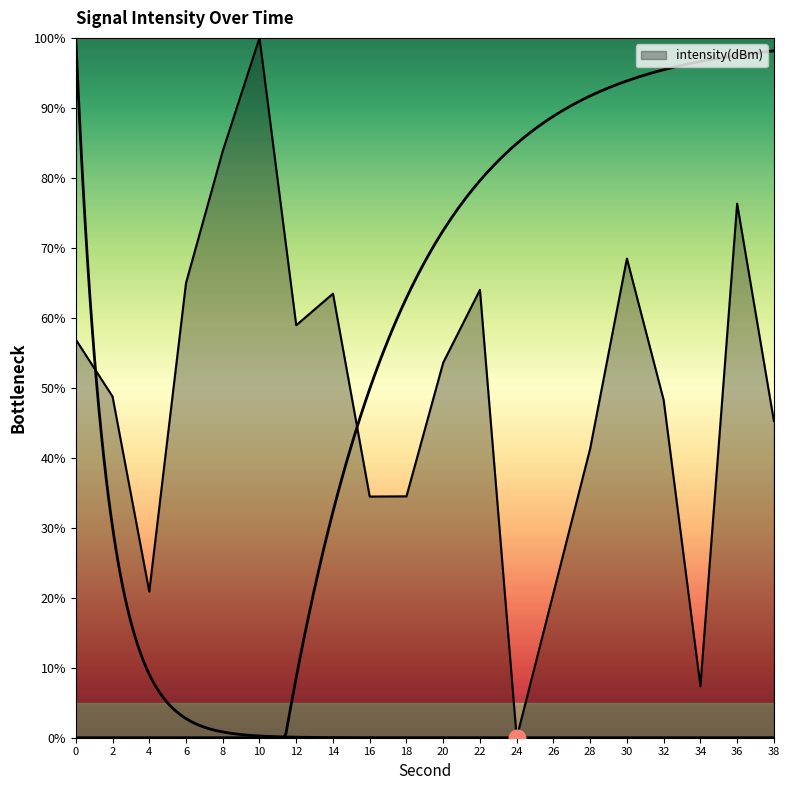

List the labels in order of value, smallest first.

24, 34, 26, 4, 16, 18, 28, 38, 32, 2, 20, 0, 12, 14, 22, 6, 30, 36, 8, 10